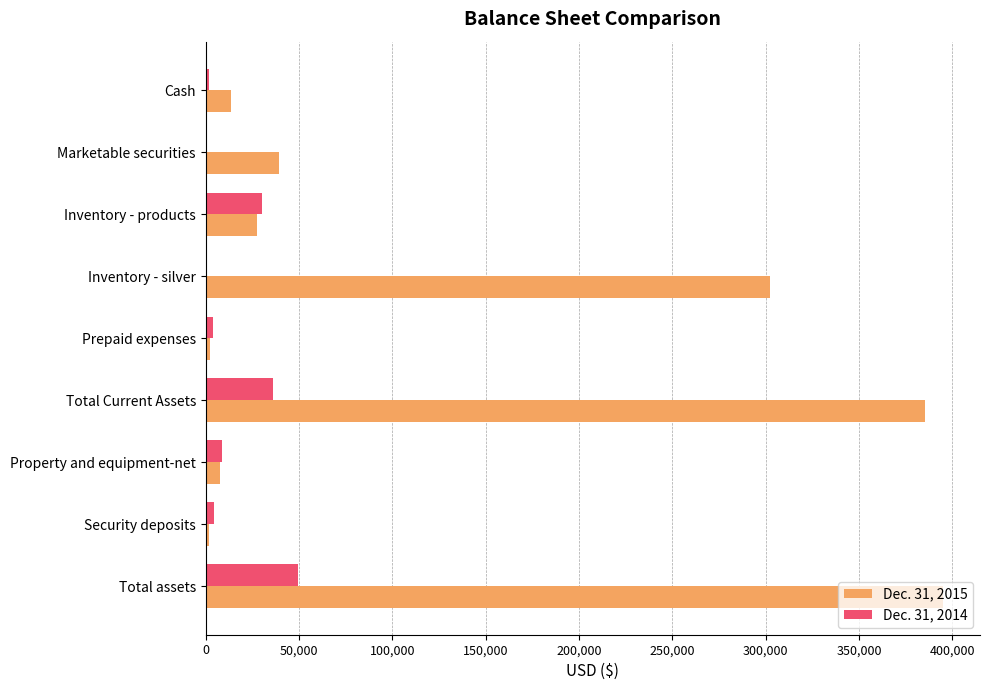

True or false: Dec. 31, 2015 has a value of 69299 at Marketable securities.

False